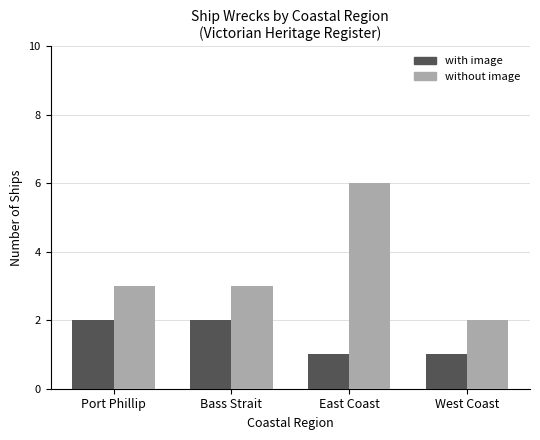

What are all the series names shown in the legend?

with image, without image